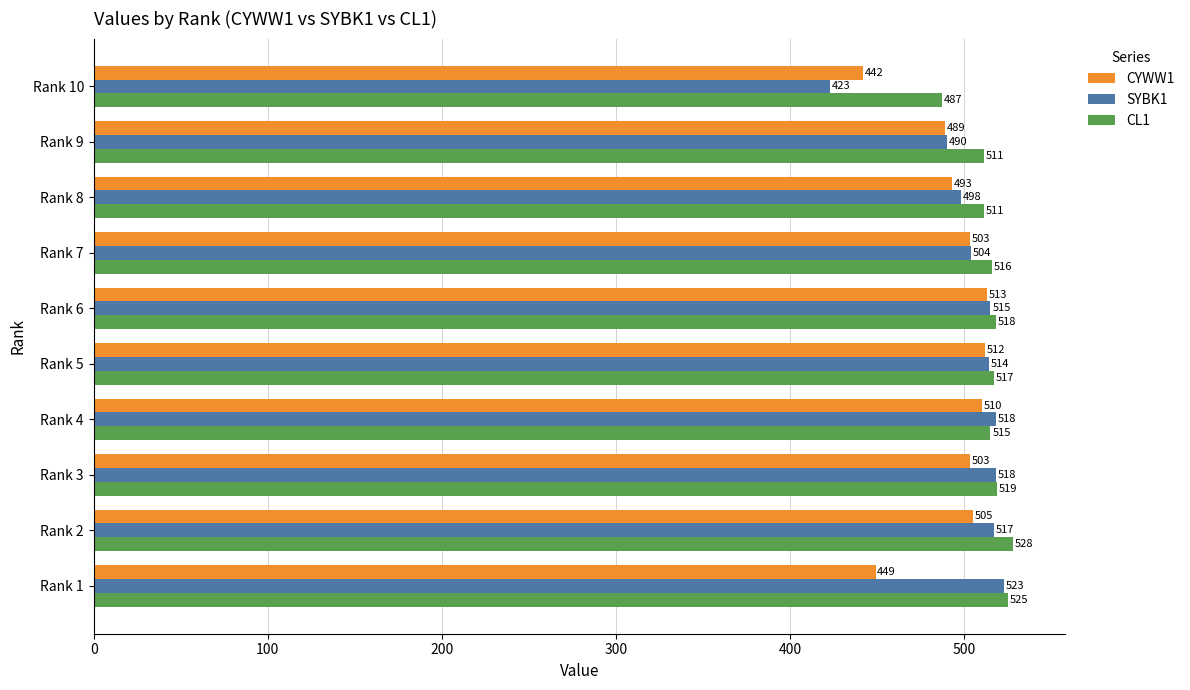

What is the difference between the CYWW1 values at Rank 5 and Rank 7?

9